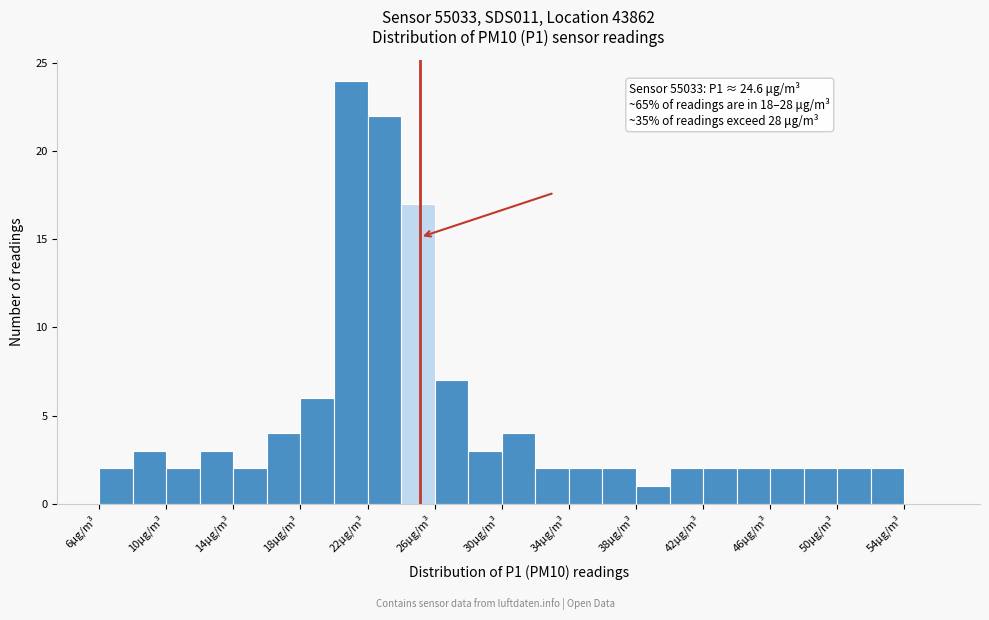

Over which range of the x-axis is the bar tallest?

19.5 to 21.5